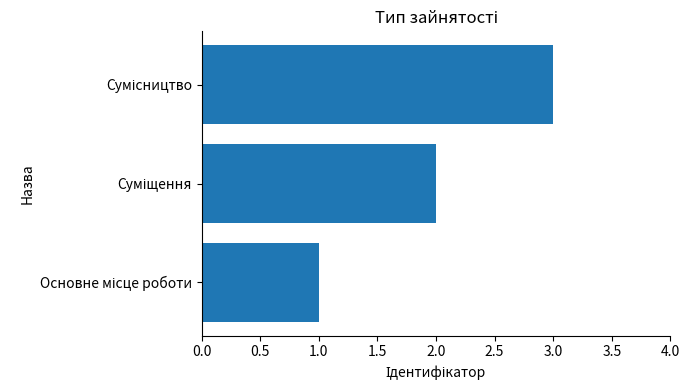

What is the sum of all values?

6